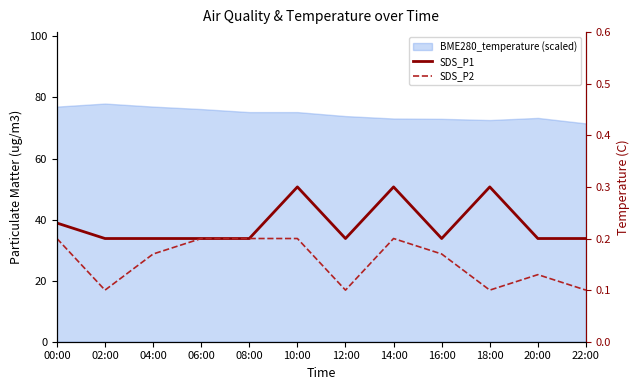

How many categories are shown in the chart?

12